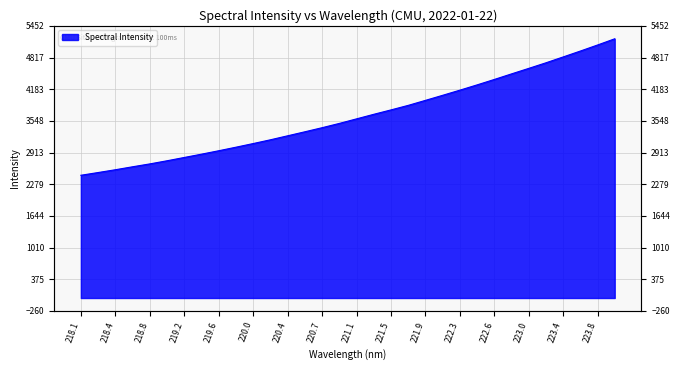

What position from the right is 220.1623?

21